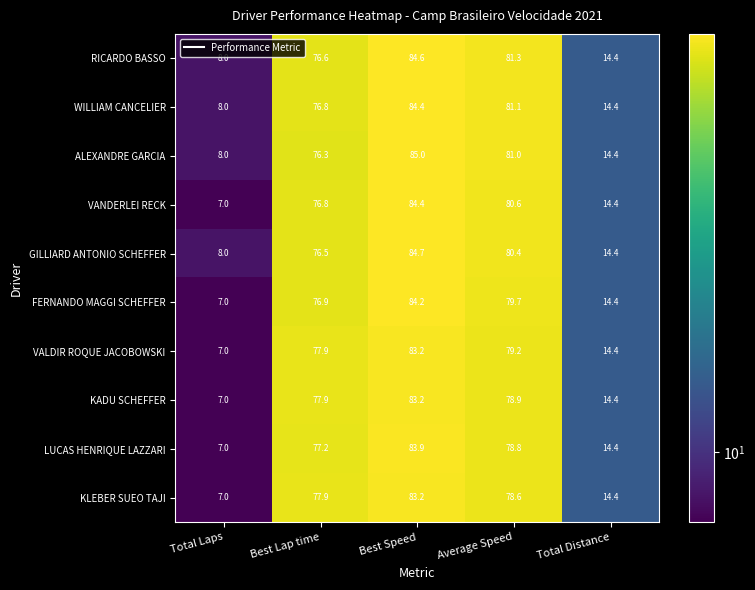

At how many categories does at least one series exceed 50?

3